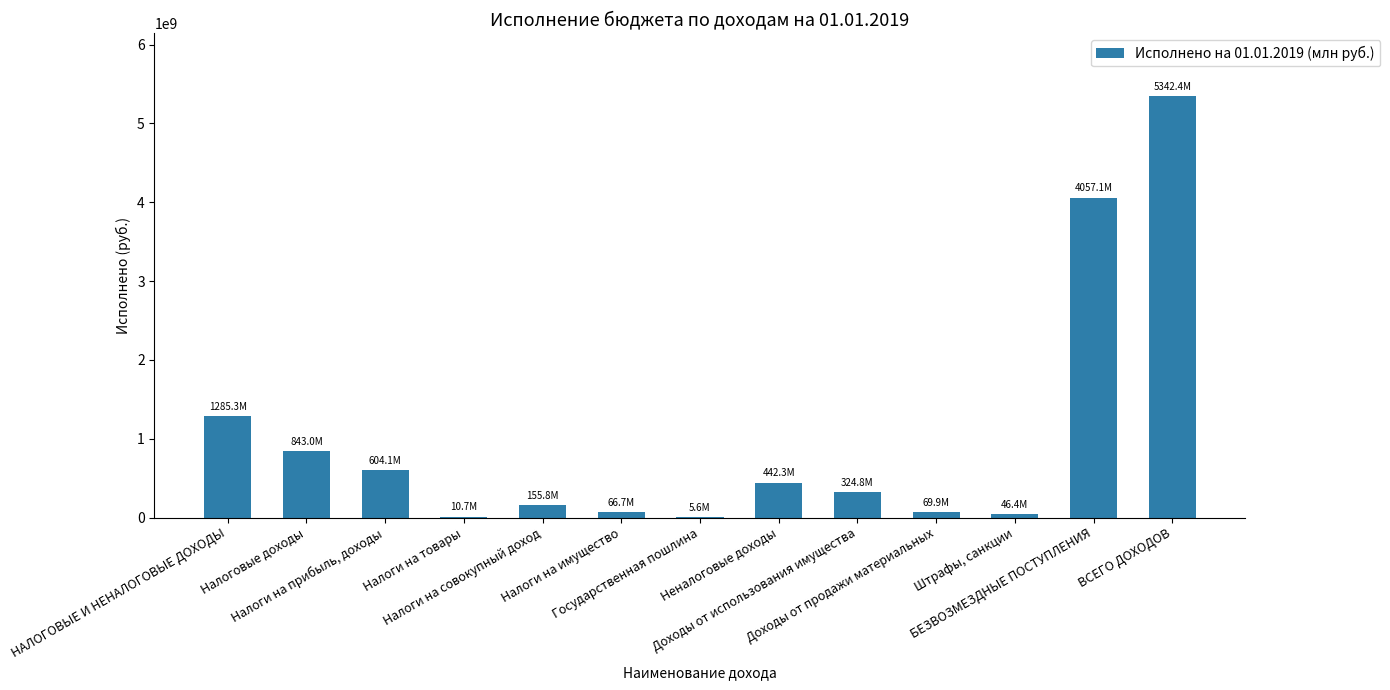

What is the greatest value displayed?

5342417396.8